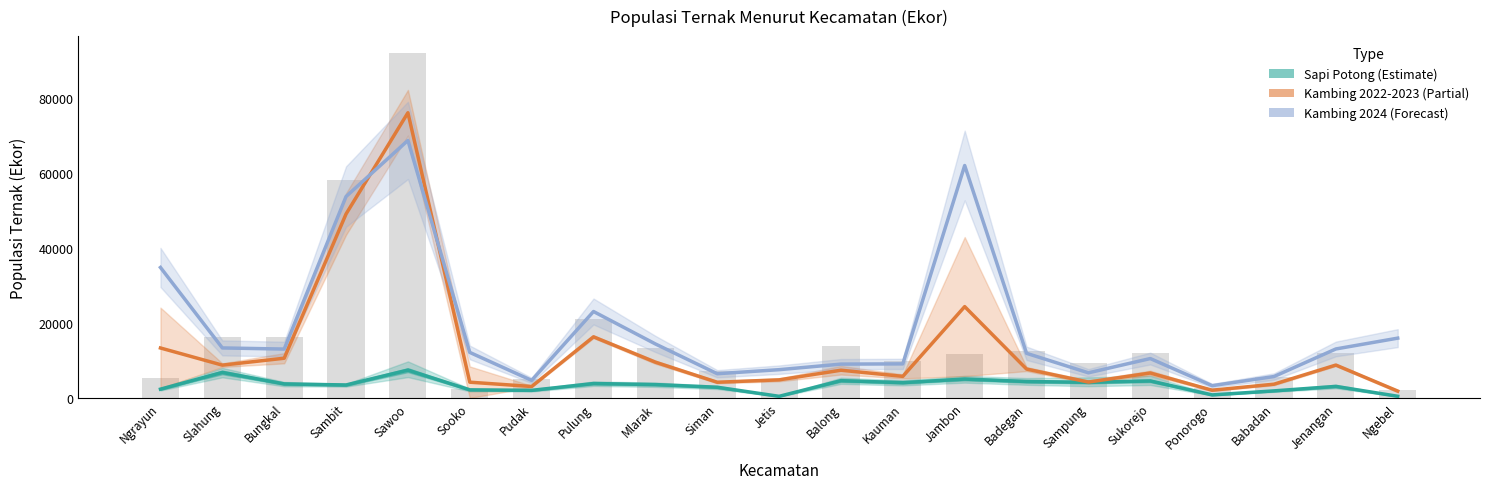

What is the ratio of the value at Pulung to the value at Sawoo?

0.5